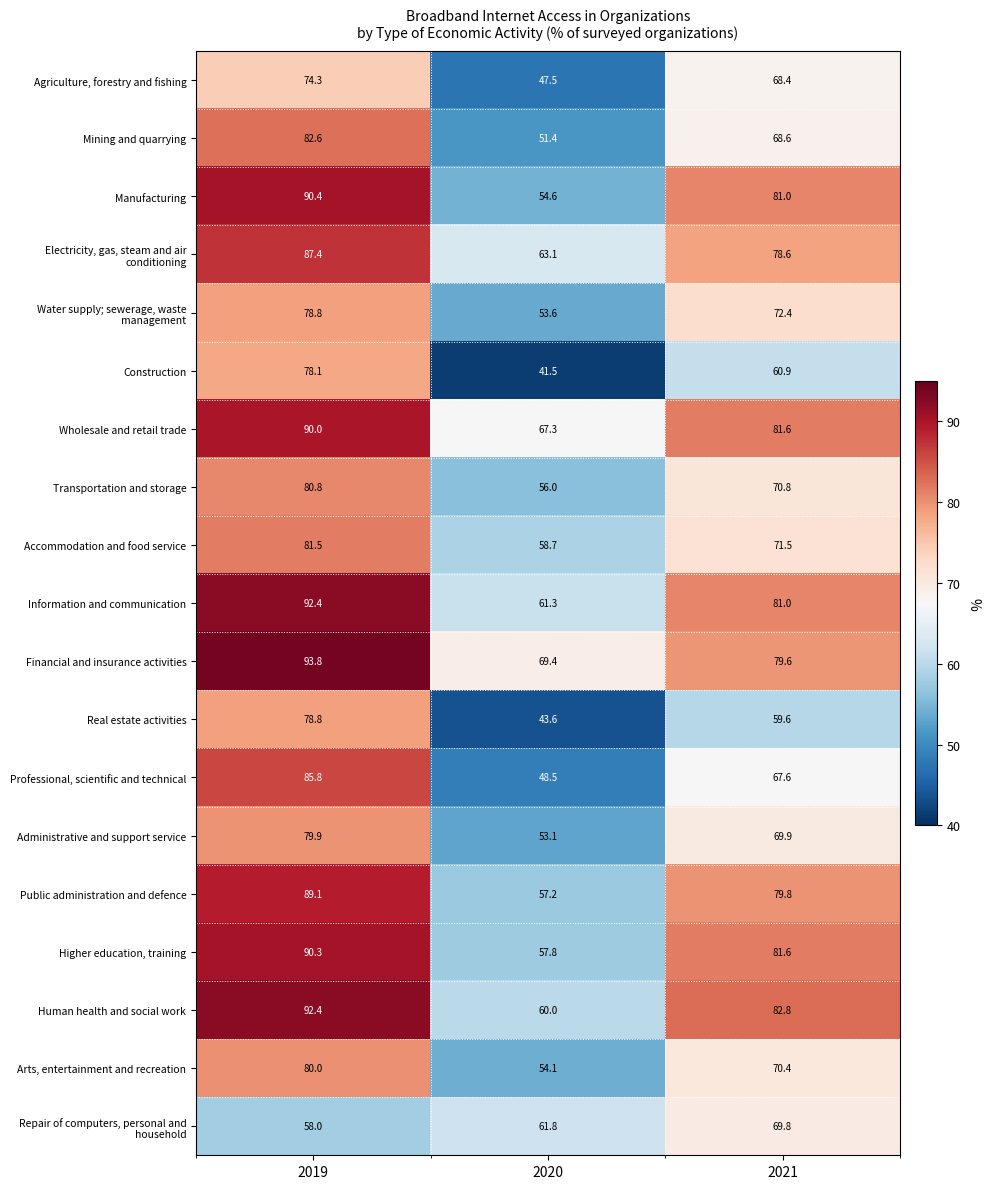

What is the sum of the Professional, scientific and technical values at 2020 and 2019?

134.3